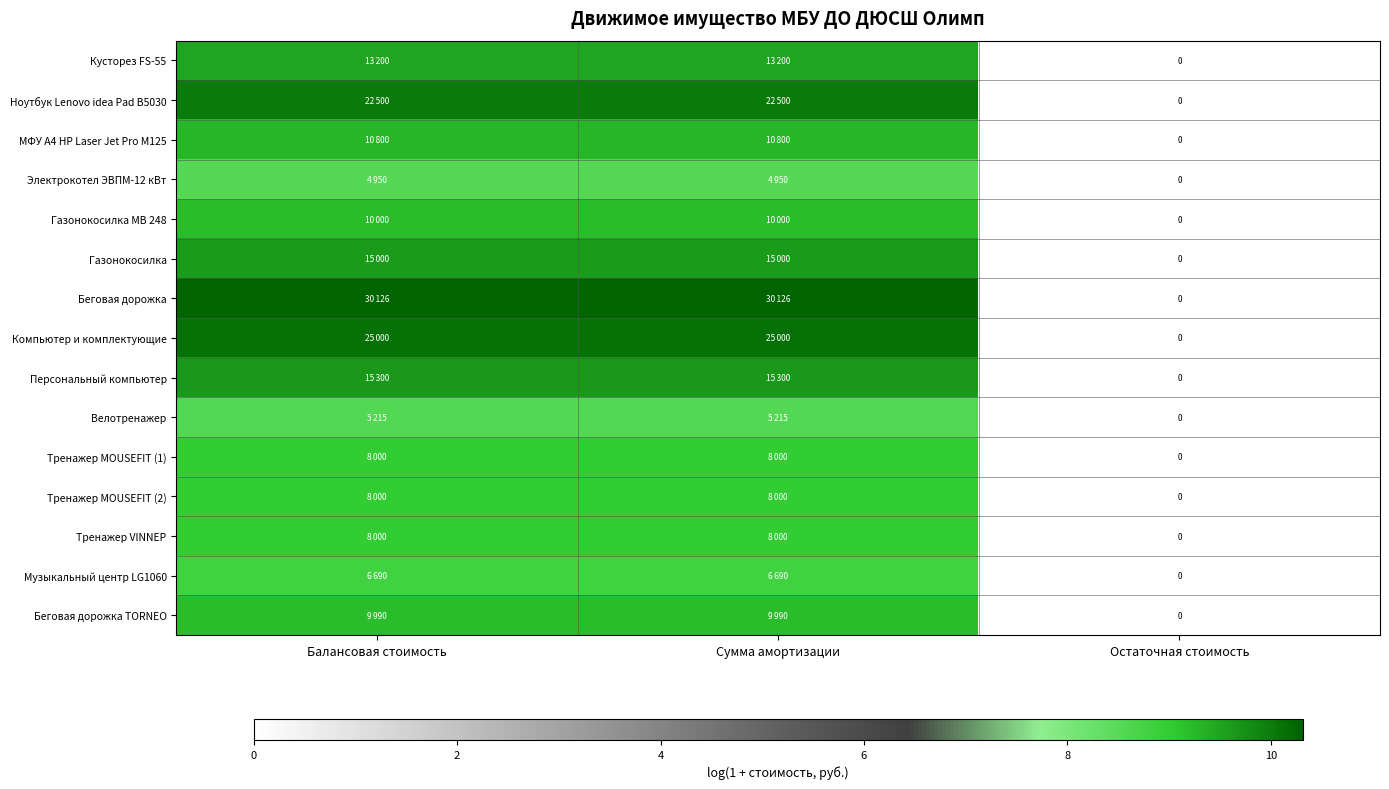

Which series changed the most between Балансовая стоимость and Остаточная стоимость?

Беговая дорожка